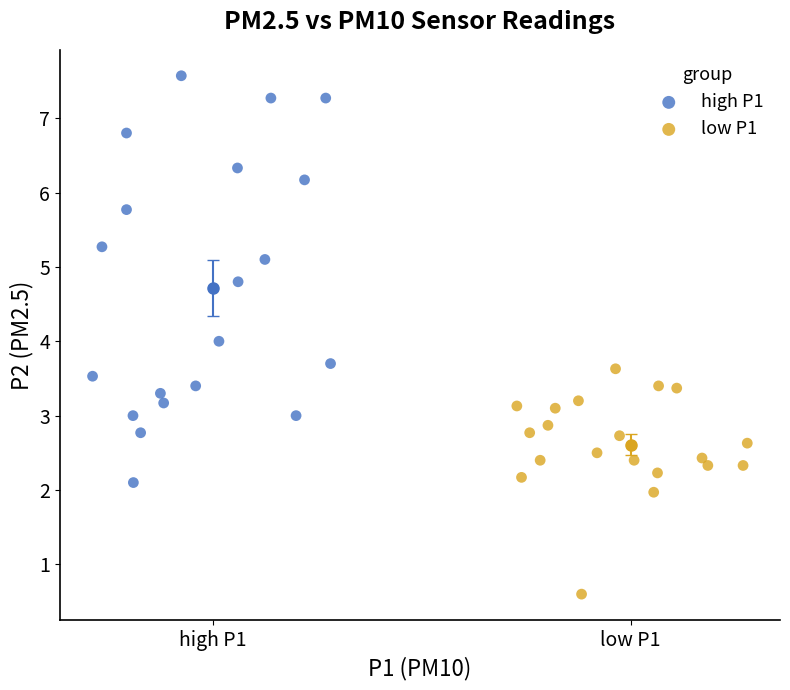

Which series contains the highest Y value?

high P1